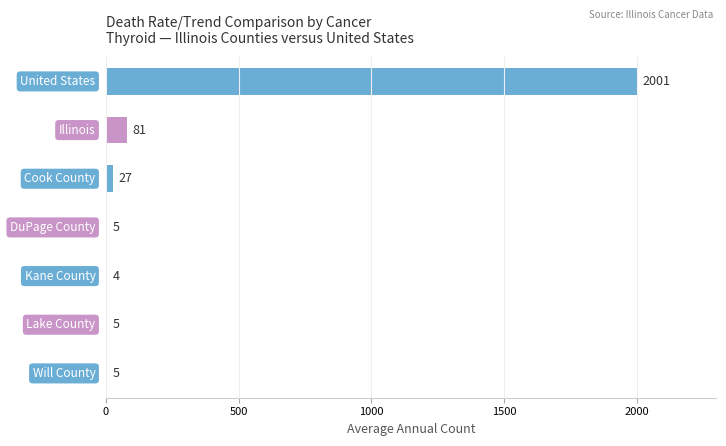

How many series are shown in this chart?

1